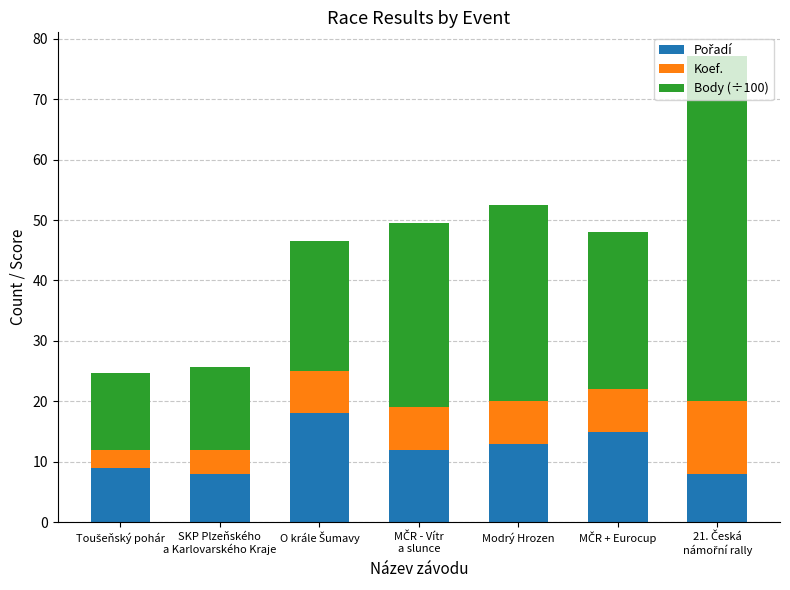

Are the bars horizontal?

No